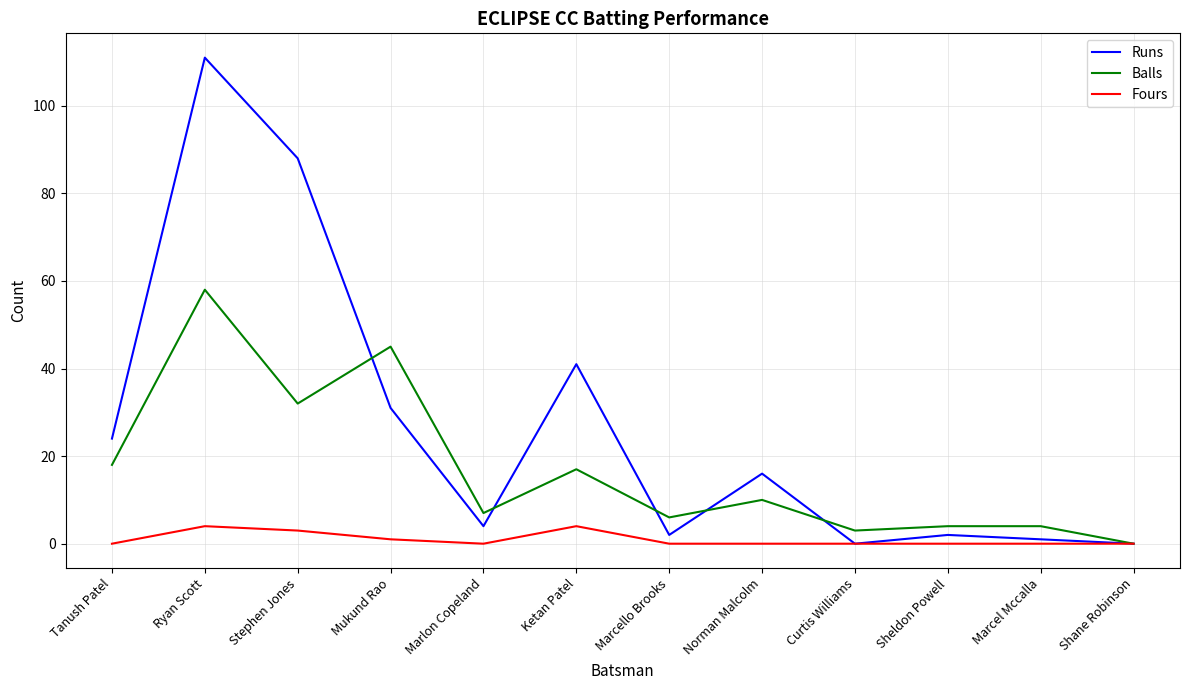

What is the average value of the Fours series?

1